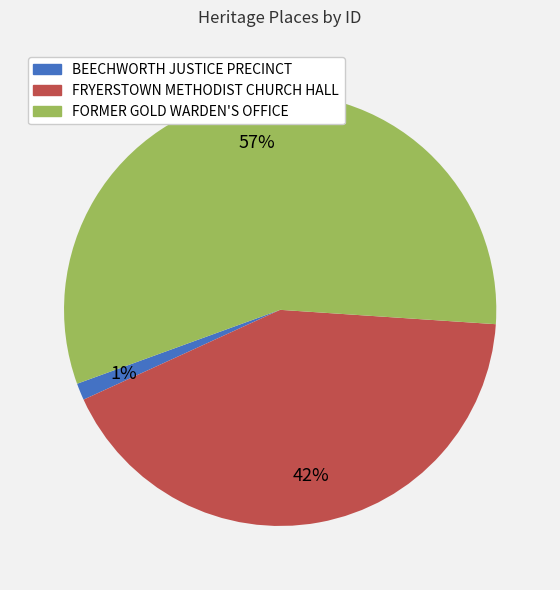

Is the sum of FRYERSTOWN METHODIST CHURCH HALL and BEECHWORTH JUSTICE PRECINCT greater than half?

No